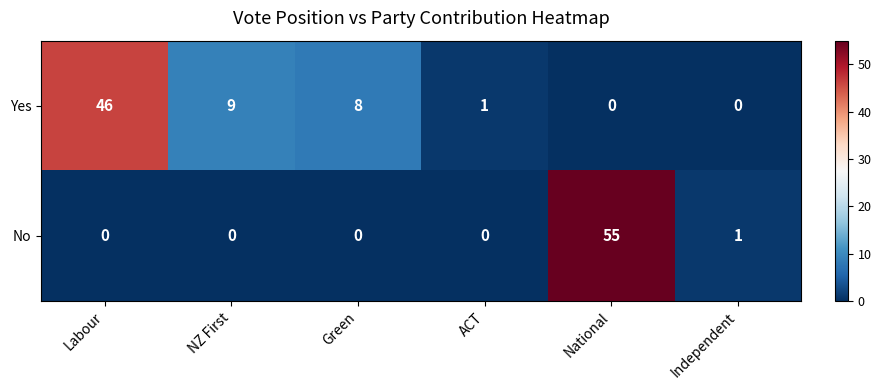

At which label is Yes closest to 23?

NZ First